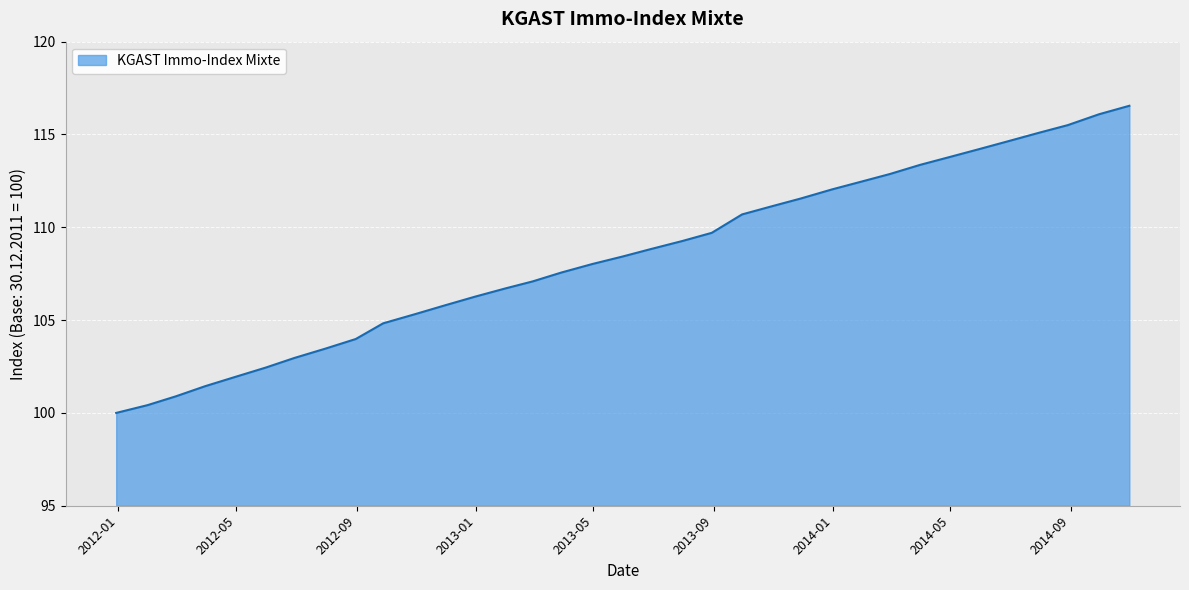

What is the smallest value displayed?

100.0